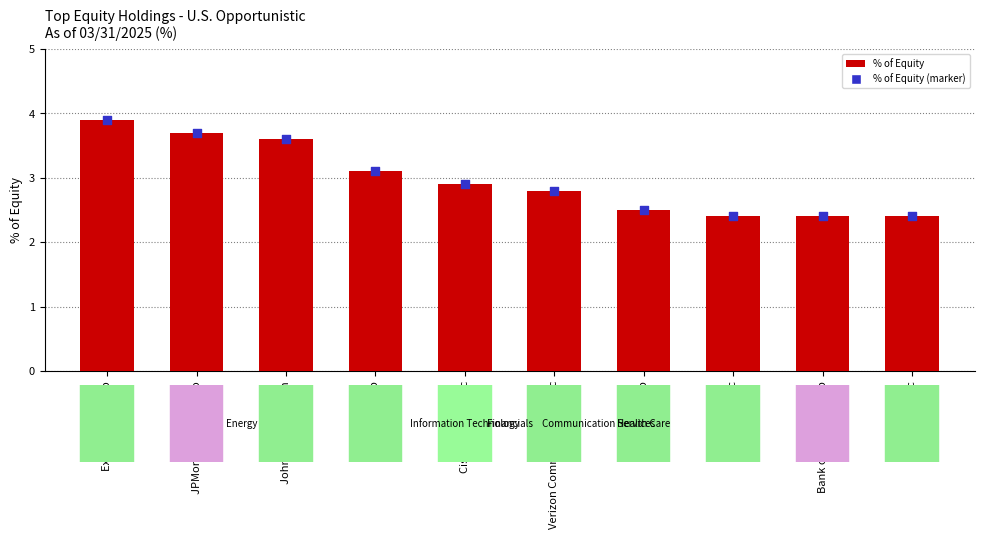

Which series reaches the minimum Y coordinate?

% of Equity